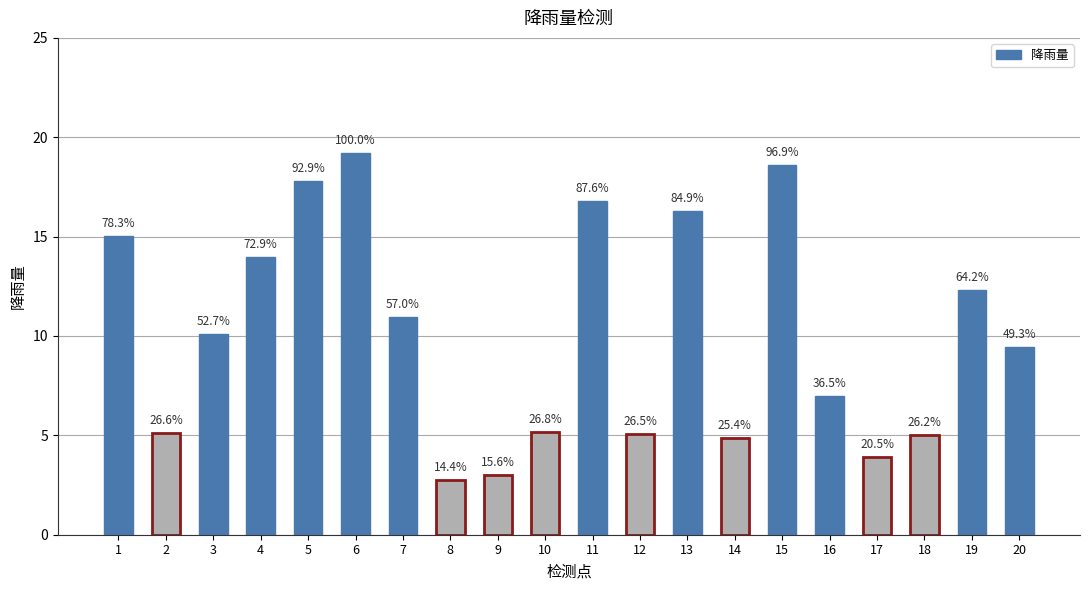

Is it true that the value at 20 is 4.3?

False